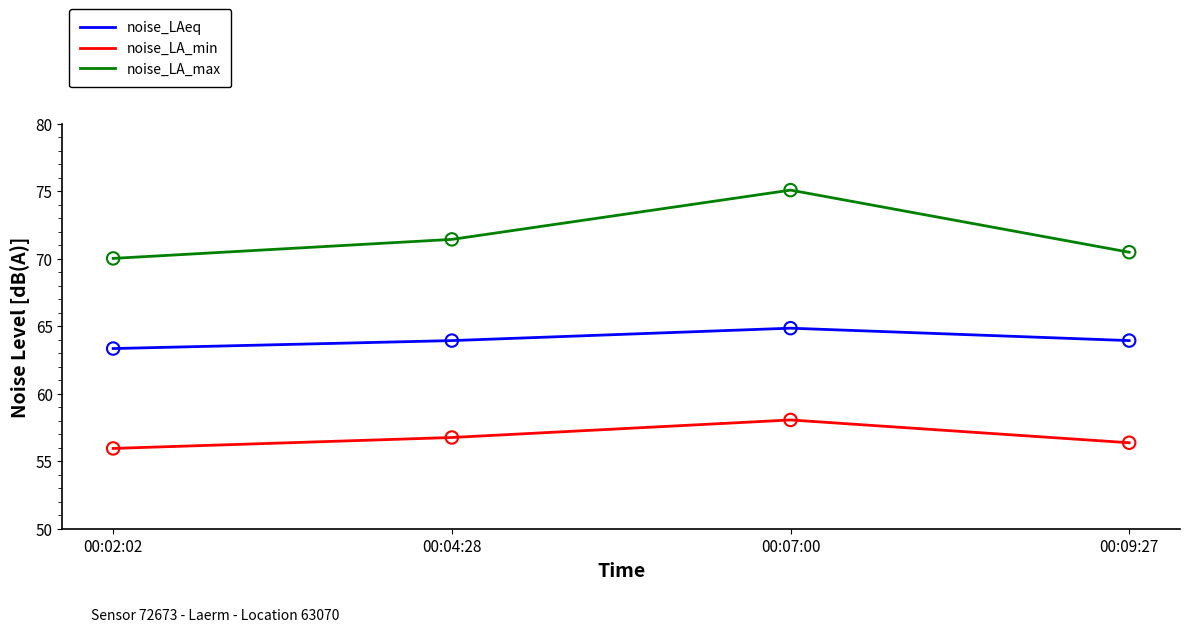

What is the spread (max minus min) of values at 00:09:27?

14.1